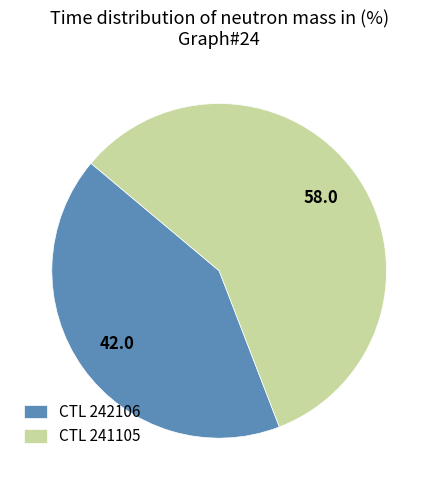

Is it true that CTL 241105 is 58% of the pie?

True